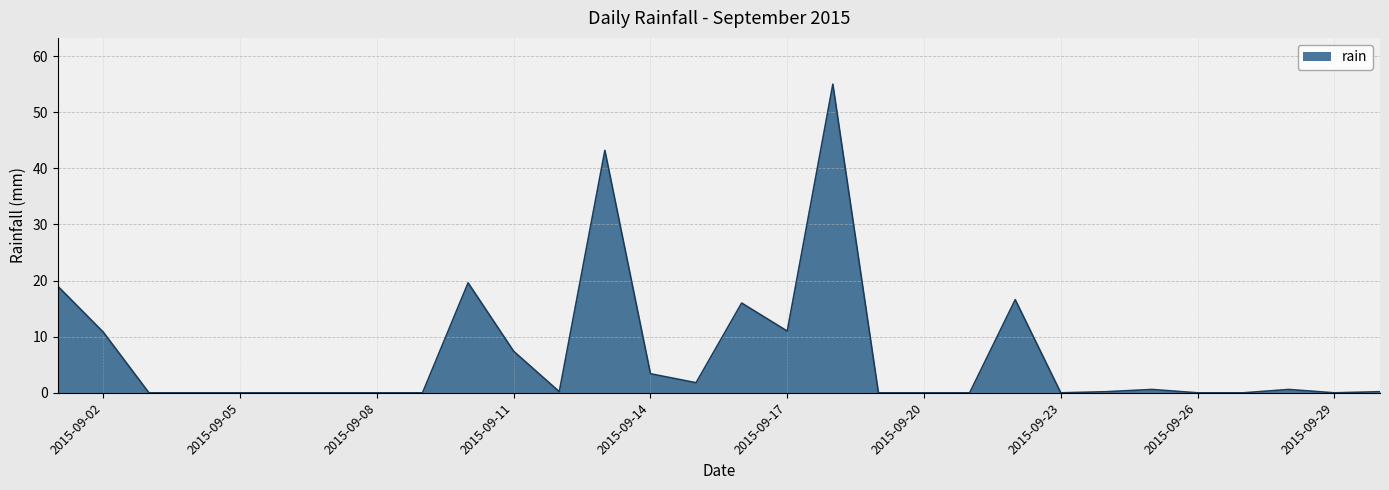

How many lines are shown in the chart?

1